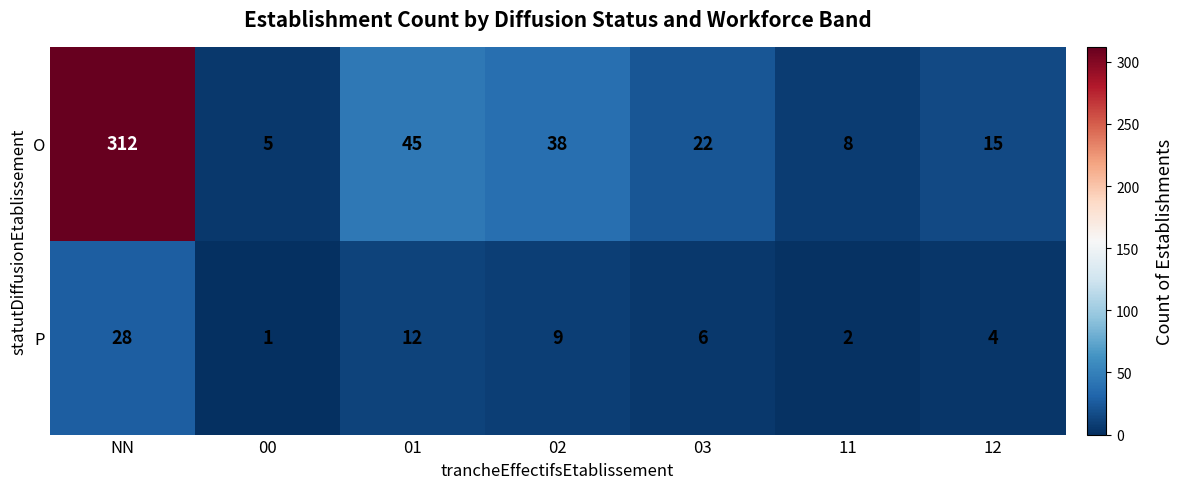

The value of P at 12 is 4. True or false?

True